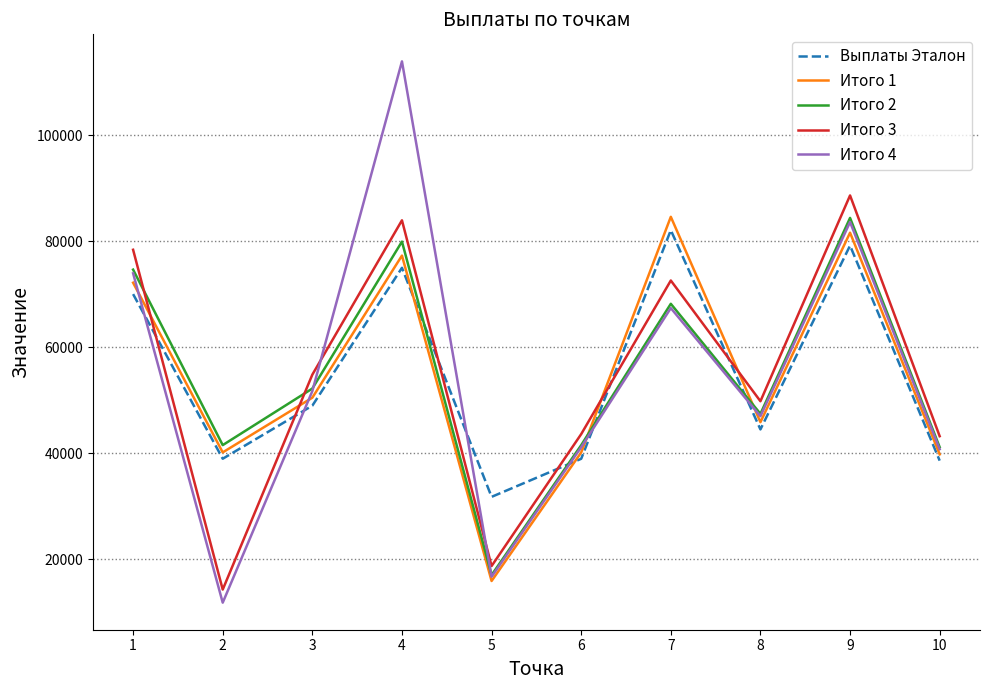

Which series has the largest range (max minus min)?

Итого 4